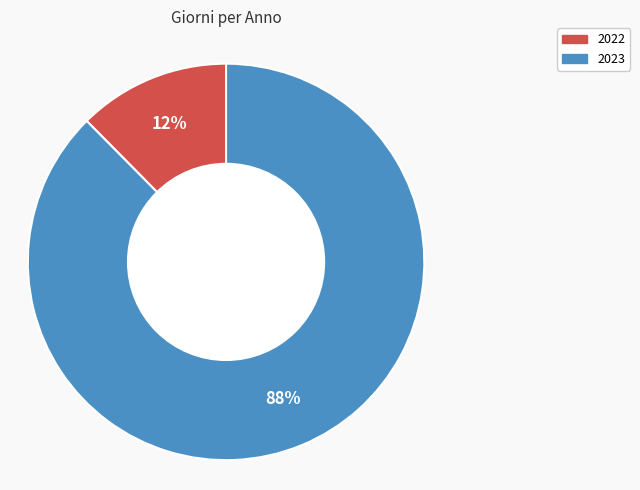

Is 2023 the majority of the pie?

Yes